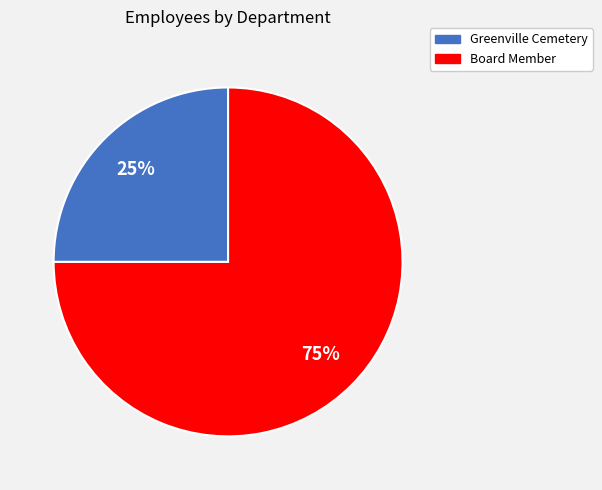

Combined, do Board Member and Greenville Cemetery account for over 50%?

Yes